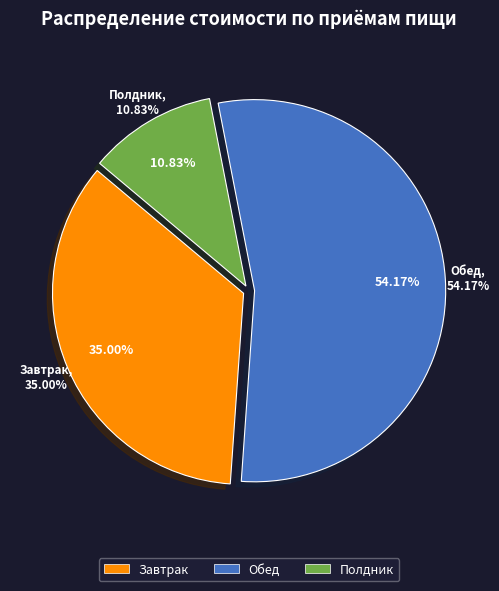

Rank the categories by value from lowest to highest.

Полдник, Завтрак, Обед